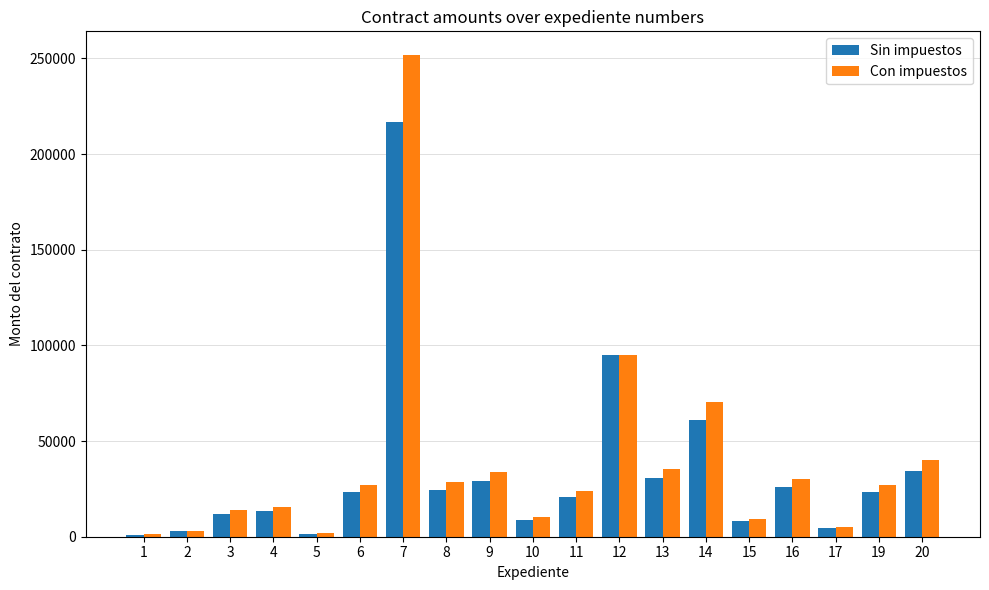

At 19, list the series in order from smallest to largest.

Sin impuestos, Con impuestos